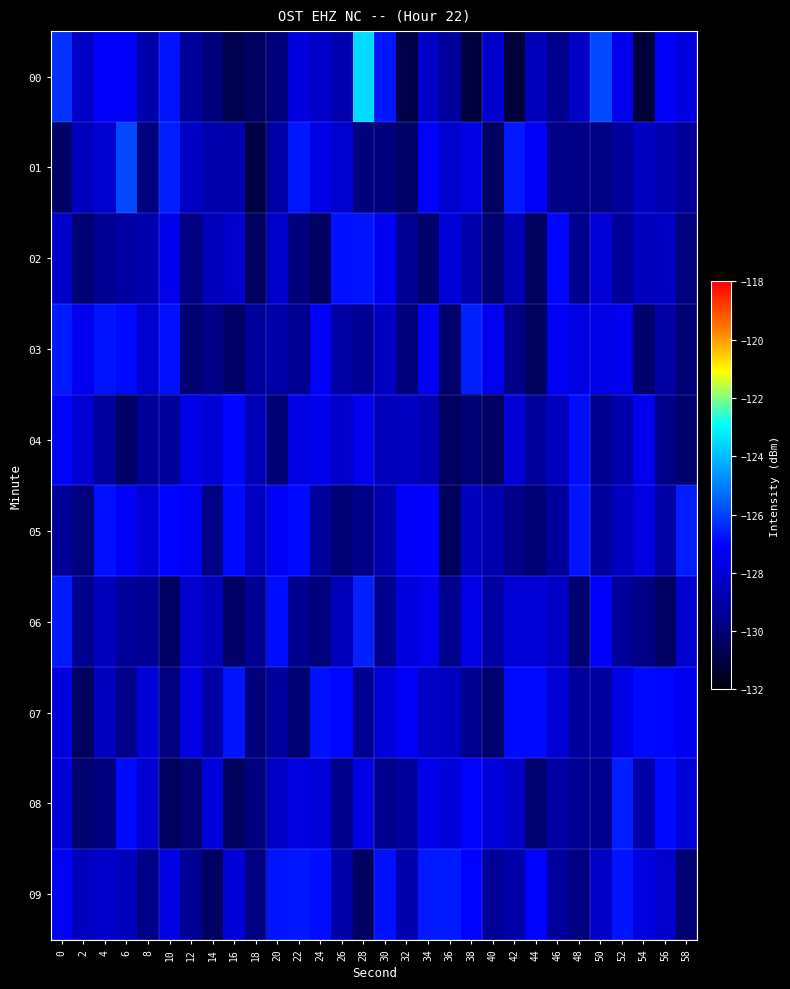

Reading left to right, what are all the values shown in this chart?

00: 0=-126.3	2=-128.3	4=-127.2	6=-127.2	8=-129.0	10=-126.8	12=-129.3	14=-130.0	16=-130.7	18=-130.4	20=-129.9	22=-127.8	24=-128.2	26=-128.8	28=-123.5	30=-126.7	32=-130.8	34=-128.3	36=-129.2	38=-131.0	40=-128.2	42=-131.1	44=-128.6	46=-129.6	48=-128.3	50=-125.9	52=-127.4	54=-131.1	56=-127.2	58=-127.8
01: 0=-130.3	2=-128.5	4=-128.1	6=-125.9	8=-129.9	10=-126.6	12=-128.4	14=-128.8	16=-128.9	18=-130.9	20=-129.0	22=-126.7	24=-127.6	26=-128.1	28=-129.9	30=-129.9	32=-130.3	34=-127.1	36=-128.1	38=-127.7	40=-130.4	42=-126.6	44=-127.2	46=-129.7	48=-129.8	50=-129.8	52=-129.3	54=-128.4	56=-128.8	58=-129.4
02: 0=-128.2	2=-130.1	4=-129.5	6=-129.2	8=-128.8	10=-127.5	12=-129.8	14=-128.6	16=-128.3	18=-130.4	20=-128.2	22=-129.9	24=-130.4	26=-126.8	28=-126.8	30=-127.4	32=-129.4	34=-130.2	36=-127.9	38=-128.9	40=-130.1	42=-128.6	44=-130.5	46=-127.0	48=-129.6	50=-128.0	52=-129.4	54=-128.5	56=-128.4	58=-129.9
03: 0=-126.6	2=-127.4	4=-126.8	6=-126.9	8=-128.1	10=-126.8	12=-130.2	14=-129.7	16=-130.3	18=-129.2	20=-129.0	22=-129.4	24=-127.2	26=-129.1	28=-129.4	30=-128.4	32=-130.0	34=-127.3	36=-130.2	38=-126.6	40=-127.4	42=-129.7	44=-130.5	46=-127.3	48=-127.7	50=-127.6	52=-127.4	54=-130.2	56=-129.1	58=-130.1
04: 0=-127.1	2=-128.0	4=-129.2	6=-130.3	8=-129.3	10=-129.2	12=-127.6	14=-128.0	16=-127.0	18=-128.6	20=-130.0	22=-127.7	24=-127.5	26=-128.3	28=-127.4	30=-128.5	32=-128.4	34=-128.8	36=-130.4	38=-130.1	40=-130.4	42=-128.0	44=-129.3	46=-128.5	48=-126.9	50=-129.5	52=-128.9	54=-127.5	56=-129.6	58=-130.2
05: 0=-129.4	2=-129.9	4=-126.8	6=-127.3	8=-128.0	10=-127.0	12=-127.3	14=-129.8	16=-127.0	18=-128.4	20=-127.3	22=-126.9	24=-129.3	26=-130.1	28=-129.6	30=-128.8	32=-127.3	34=-127.1	36=-130.5	38=-128.5	40=-128.9	42=-129.6	44=-130.0	46=-129.2	48=-126.8	50=-129.2	52=-128.4	54=-127.7	56=-129.1	58=-126.6
06: 0=-126.7	2=-129.5	4=-128.5	6=-129.3	8=-129.4	10=-130.4	12=-128.1	14=-128.5	16=-130.3	18=-129.4	20=-126.9	22=-129.6	24=-129.9	26=-128.6	28=-126.6	30=-129.6	32=-127.8	34=-127.5	36=-129.6	38=-127.6	40=-129.1	42=-128.0	44=-128.0	46=-128.4	48=-130.2	50=-127.2	52=-129.2	54=-129.8	56=-130.4	58=-128.2
07: 0=-127.8	2=-130.5	4=-128.5	6=-129.6	8=-127.9	10=-129.8	12=-127.8	14=-129.0	16=-126.8	18=-130.0	20=-129.2	22=-130.1	24=-126.8	26=-127.0	28=-129.5	30=-127.9	32=-127.3	34=-128.3	36=-128.4	38=-129.6	40=-130.2	42=-126.9	44=-126.9	46=-128.0	48=-129.2	50=-129.1	52=-127.6	54=-126.9	56=-127.0	58=-127.4
08: 0=-128.0	2=-130.2	4=-129.9	6=-126.9	8=-128.1	10=-130.5	12=-130.1	14=-127.9	16=-130.5	18=-129.9	20=-128.3	22=-127.8	24=-127.9	26=-129.6	28=-127.7	30=-129.6	32=-129.2	34=-127.5	36=-127.9	38=-127.1	40=-127.9	42=-128.3	44=-130.1	46=-129.1	48=-129.5	50=-129.5	52=-126.6	54=-129.0	56=-127.0	58=-128.0
09: 0=-127.3	2=-128.5	4=-128.2	6=-128.6	8=-129.7	10=-127.6	12=-129.4	14=-130.4	16=-127.9	18=-129.8	20=-126.8	22=-126.7	24=-126.9	26=-129.0	28=-130.5	30=-126.8	32=-128.8	34=-126.7	36=-126.7	38=-127.1	40=-129.3	42=-129.0	44=-127.1	46=-129.3	48=-129.8	50=-128.3	52=-126.8	54=-127.7	56=-128.2	58=-130.1